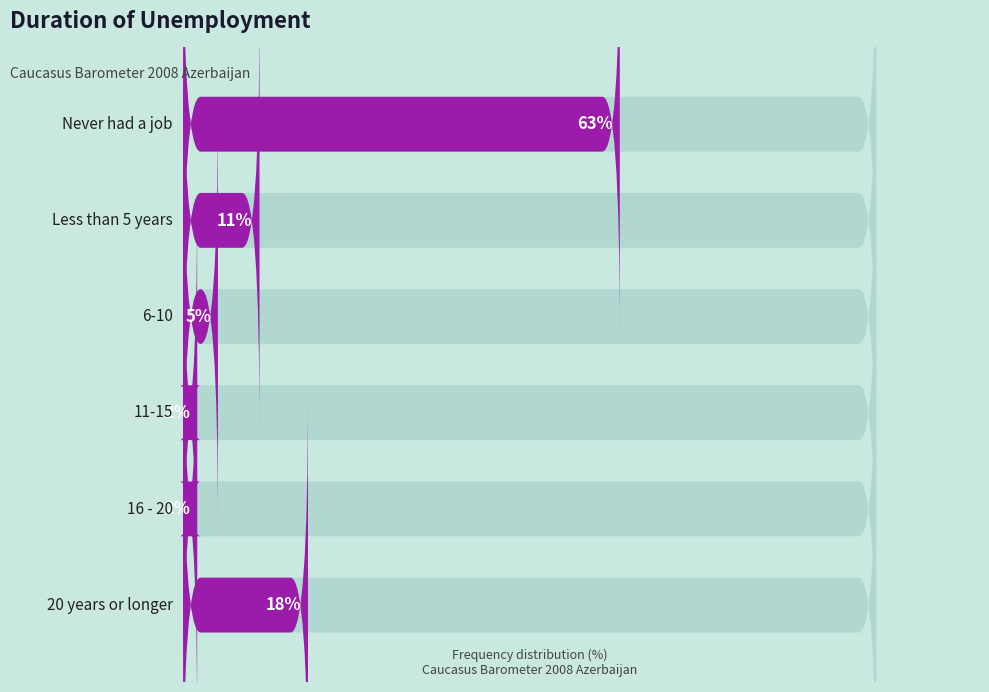

What is the difference between the maximum and minimum values?

61